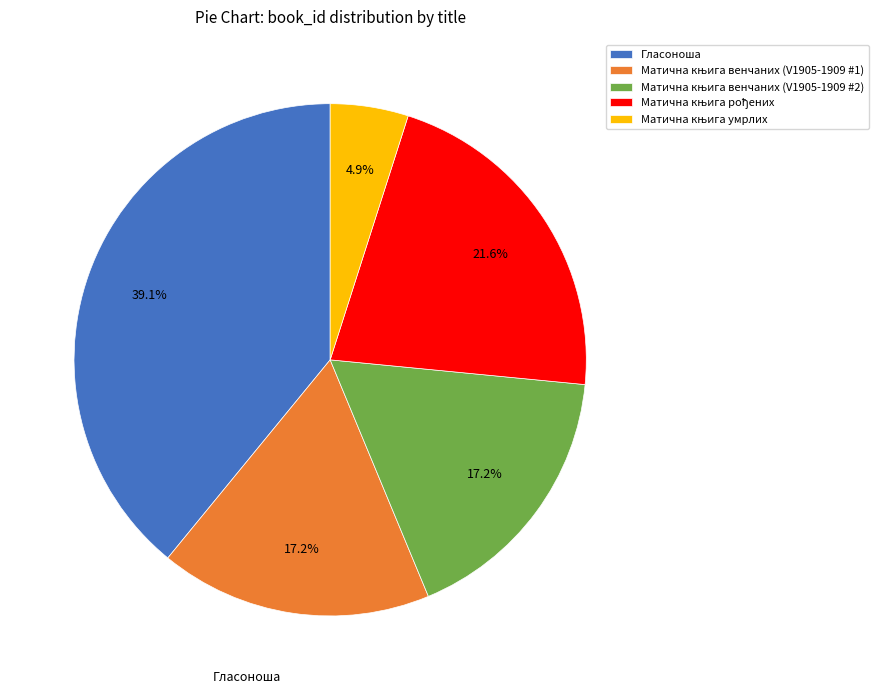

Which category has the biggest portion of the pie?

Гласоноша